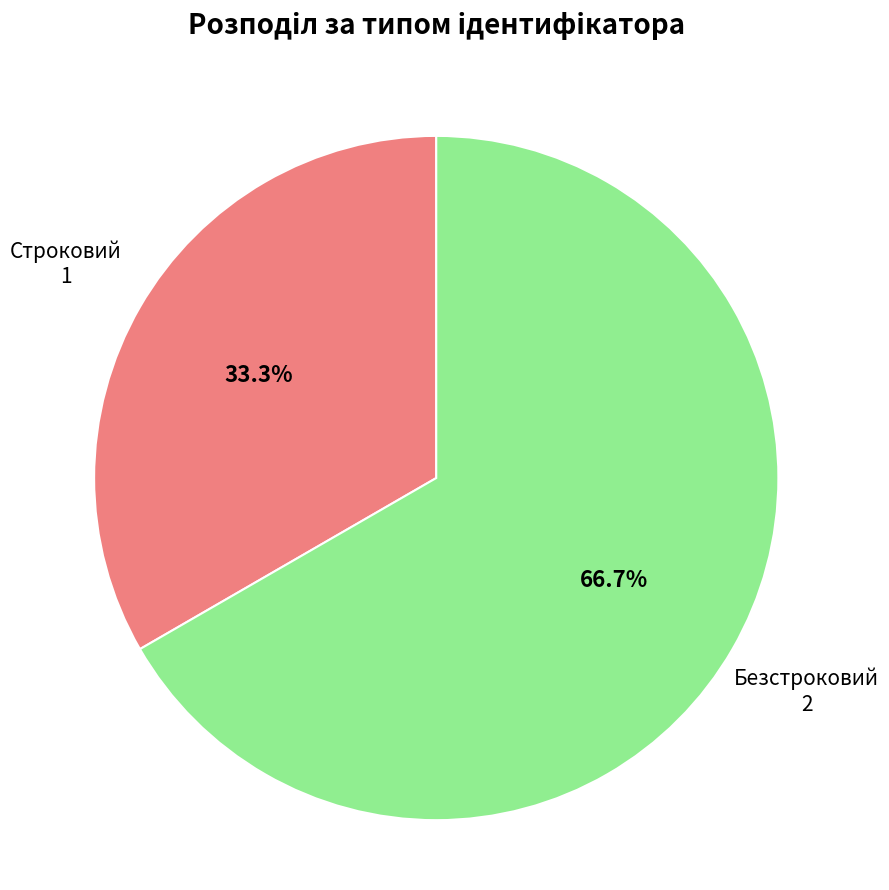

Is there any slice that represents more than half of the pie?

Yes